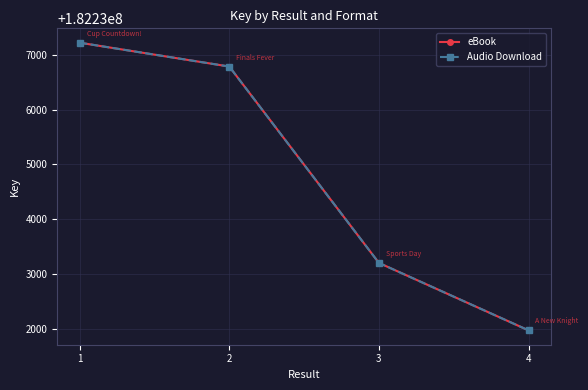

True or false: Audio Download and eBook cross at least once.

False